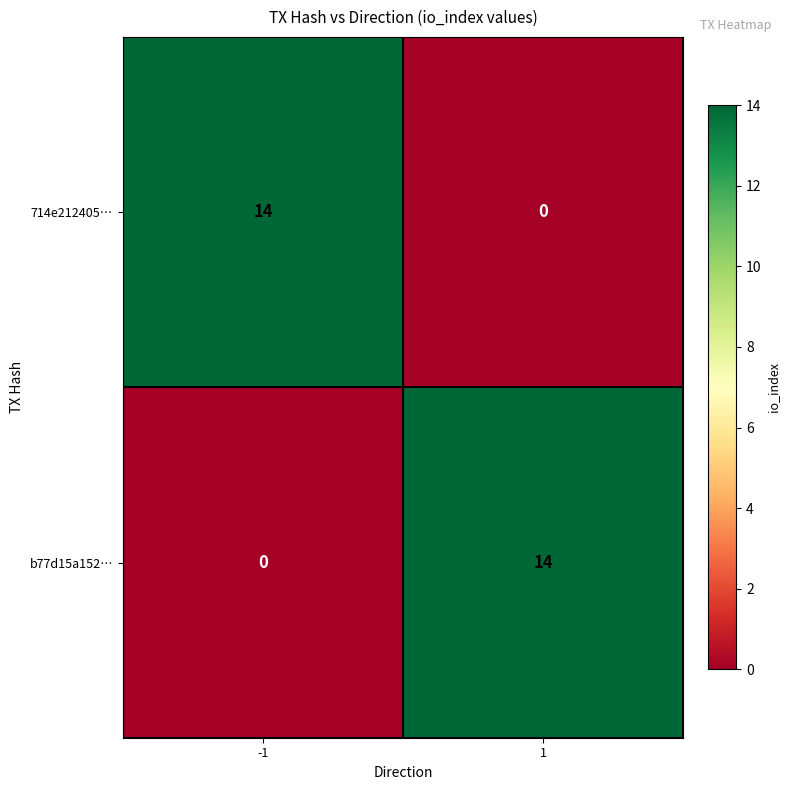

Reading left to right, what are all the values shown in this chart?

714e212405…: 14	0
b77d15a152…: 0	14